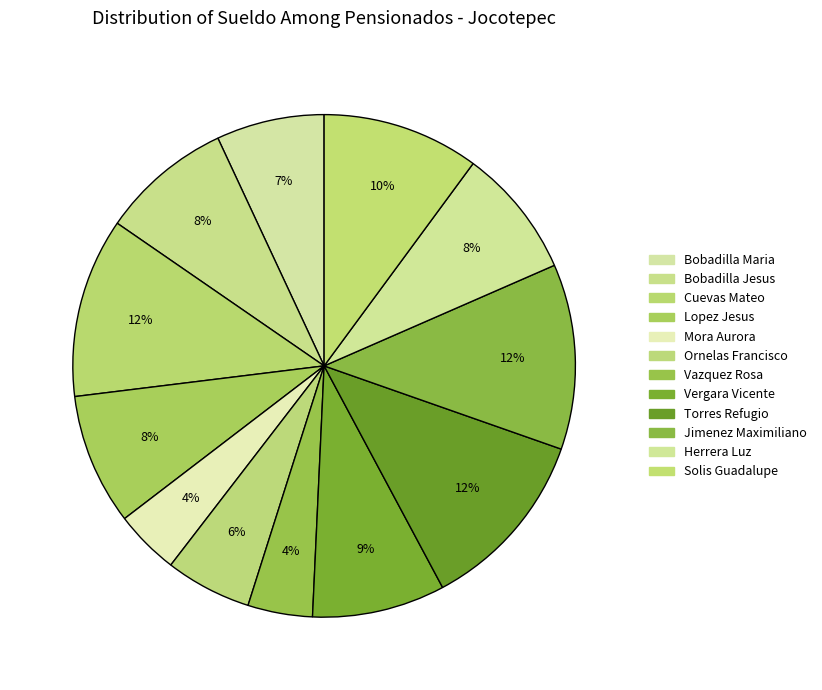

Count the number of slices in the pie.

12